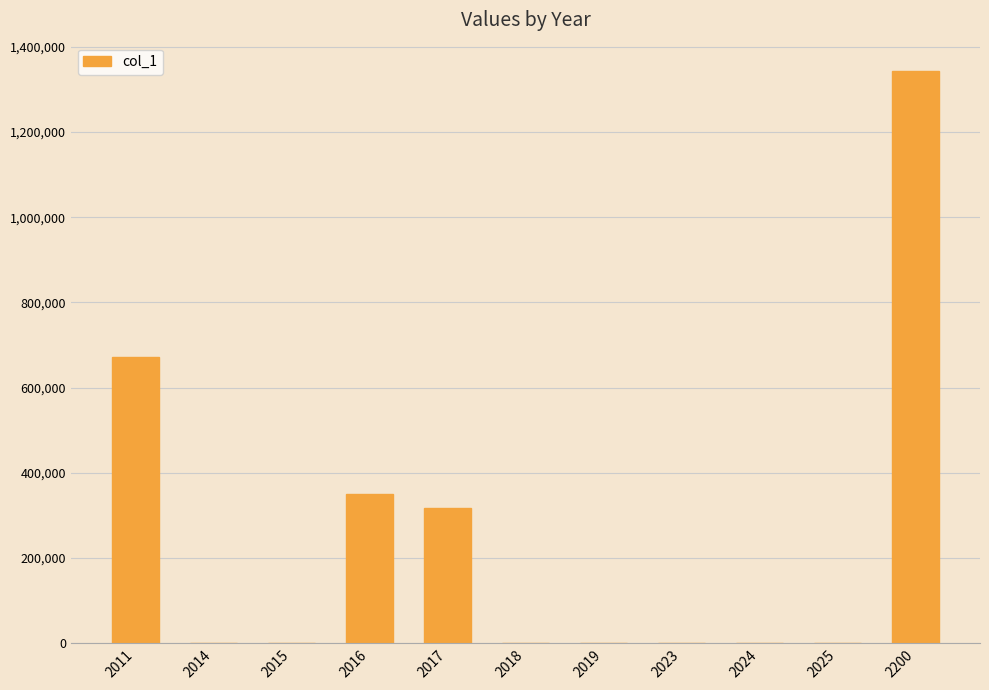

The value at 2200 is 1342630. True or false?

True